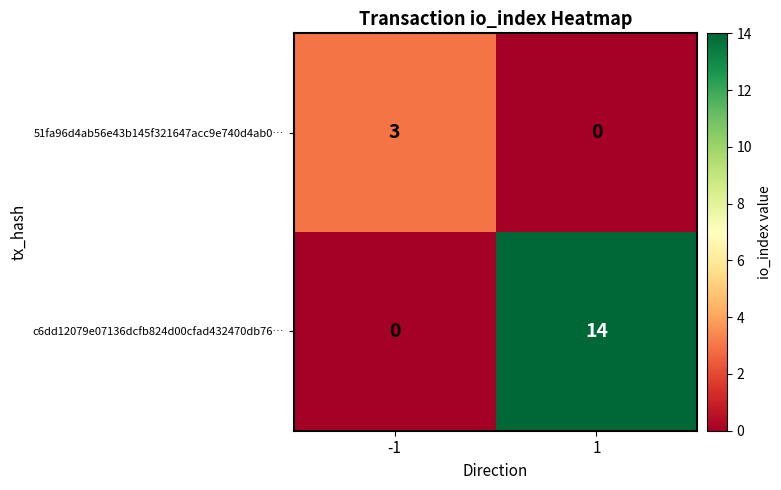

Which series has the largest total across all categories?

c6dd12079e07136dcfb824d00cfad432470db76…